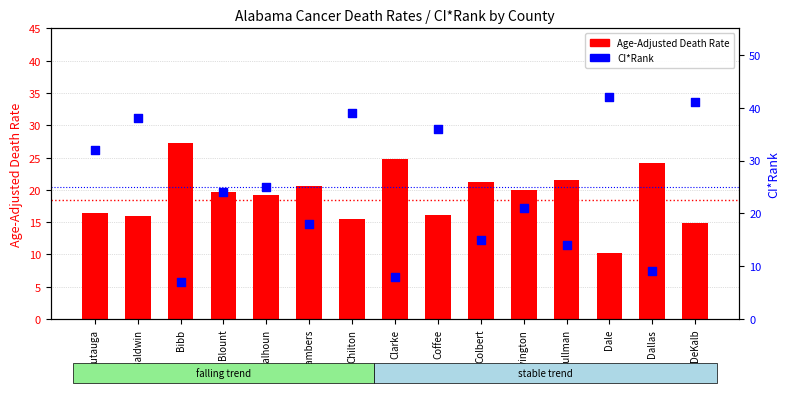

At which category is the sum across all series the highest?

DeKalb